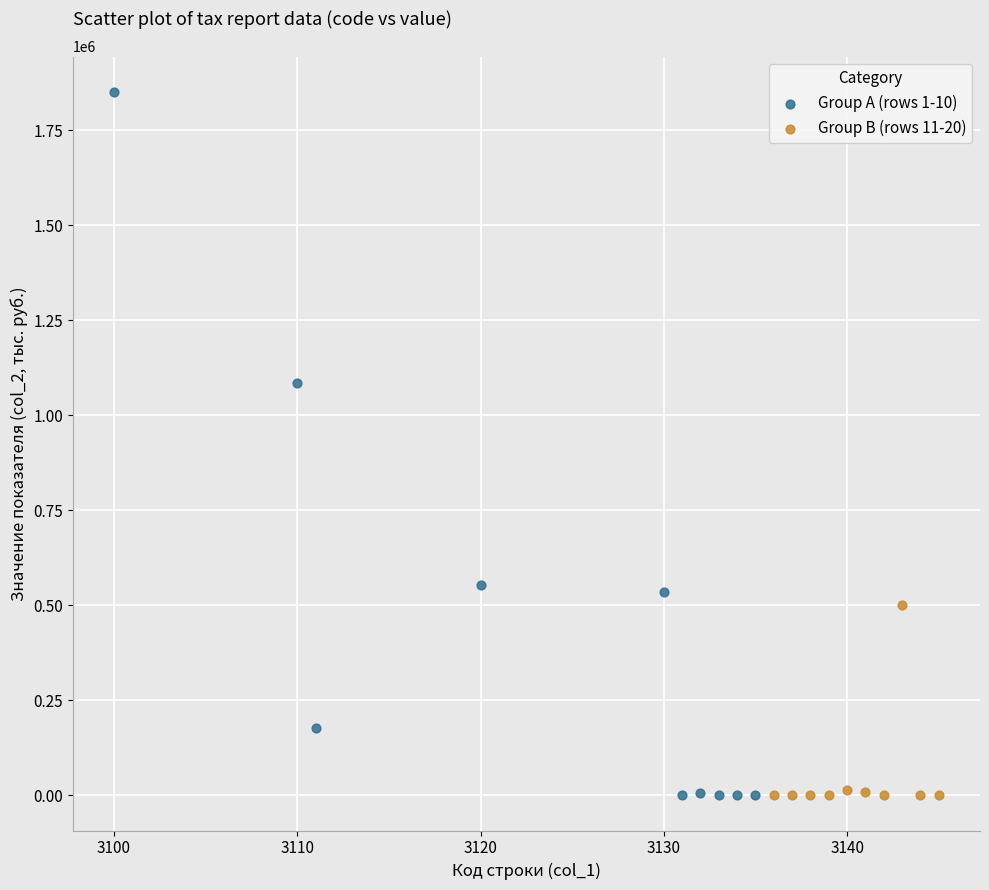

Which series reaches the maximum Y coordinate?

Group A (rows 1-10)